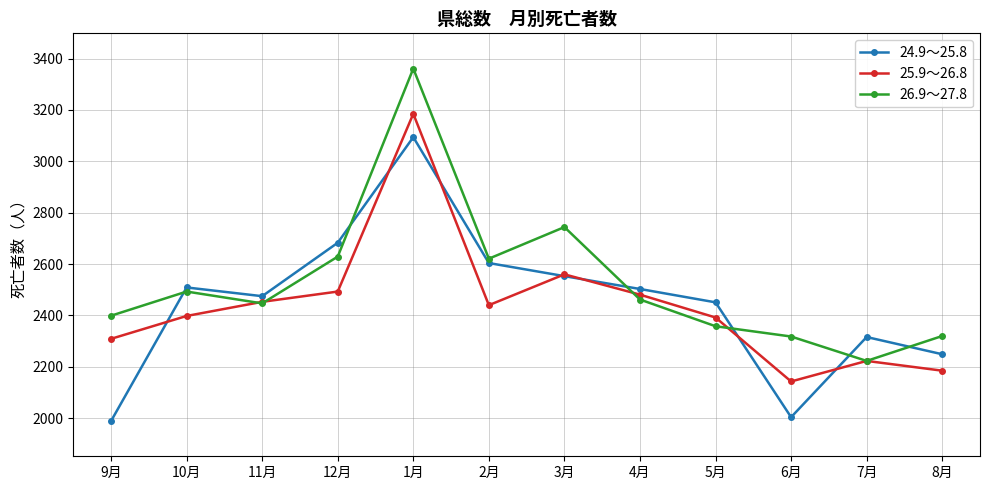

What is the highest value of the 25.9～26.8 series?

3185